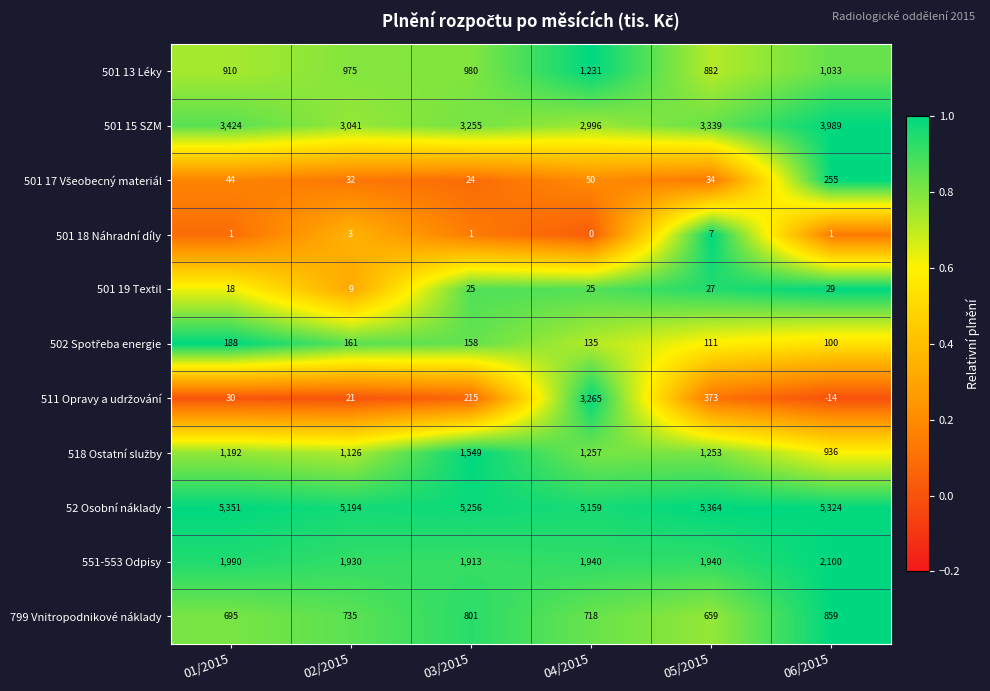

Which category has the lowest value across all series?

06/2015